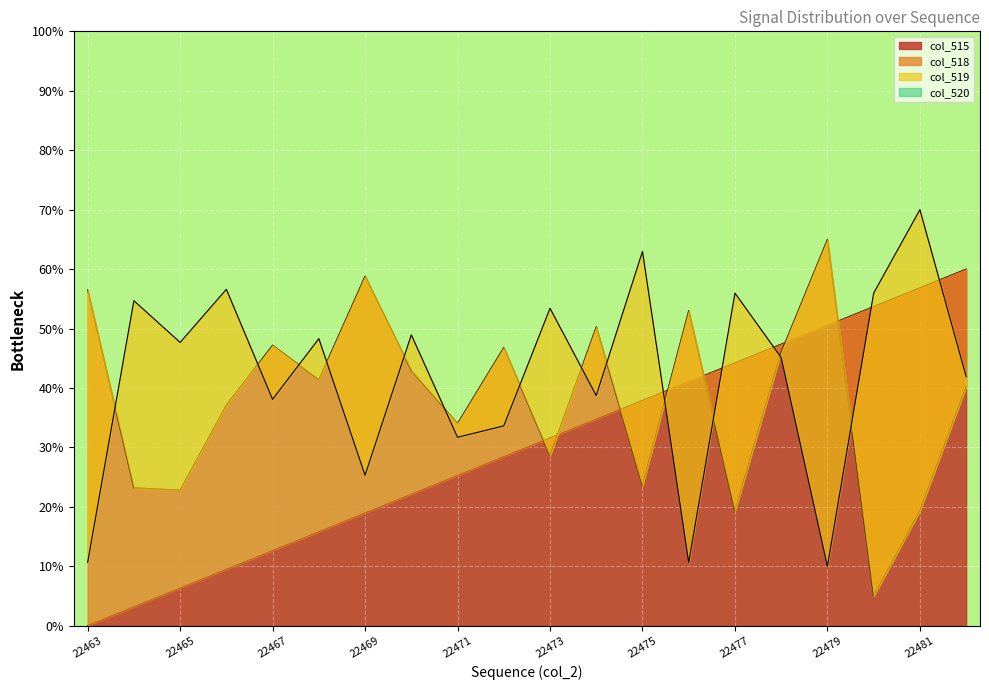

Read the col_515 value at 22473.

31.6